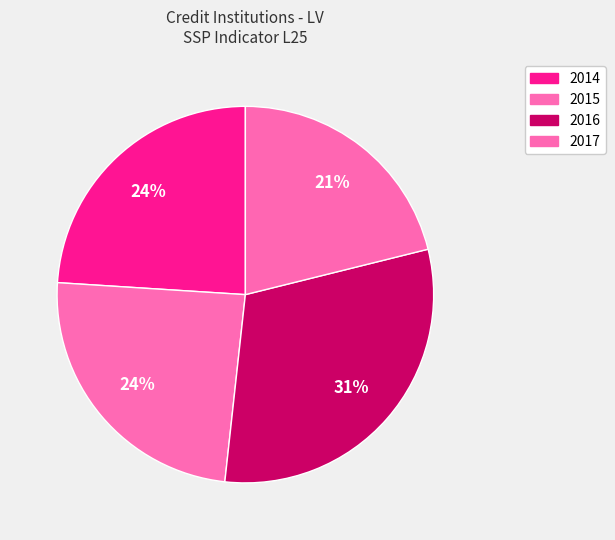

How many segments does this pie chart have?

4